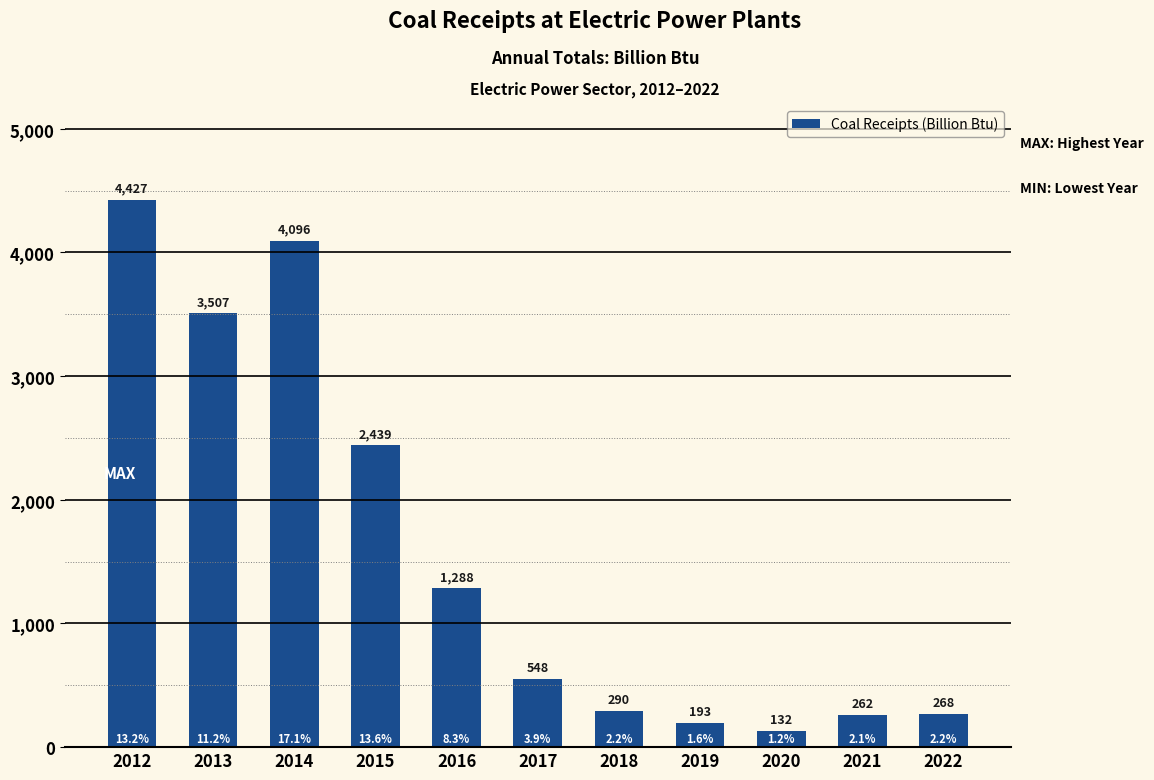

What is the sum of the values at 2021 and 2015?

2701